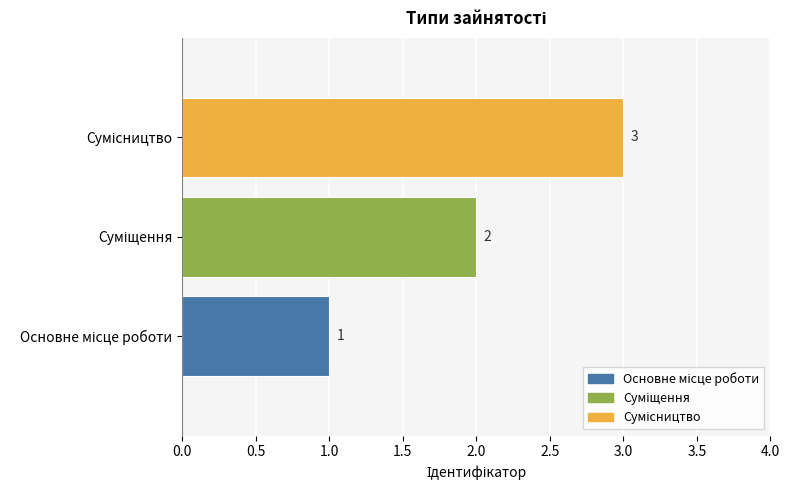

List the labels in order of value, largest first.

Сумісництво, Суміщення, Основне місце роботи